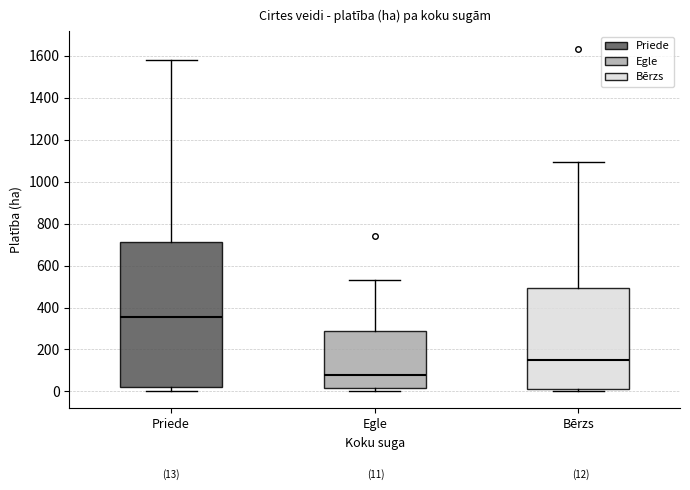

Which box has the lowest median line?

Egle